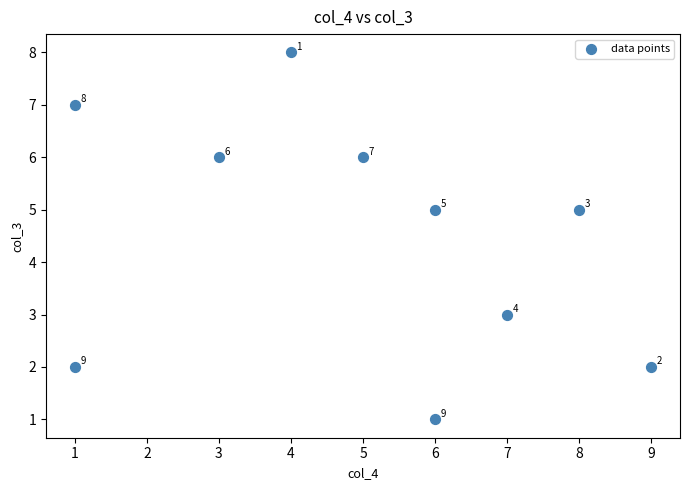

What is the range of X values (max minus min)?

8